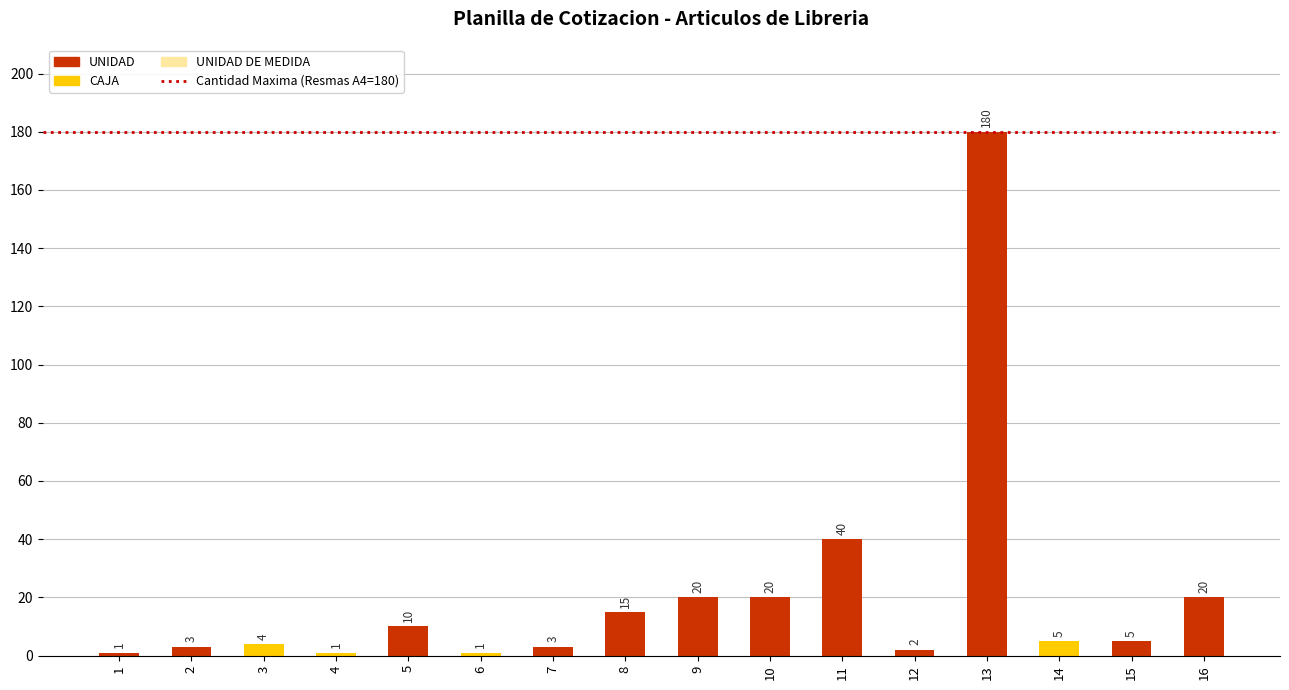

Are the bars grouped side by side (vs. stacked)?

No